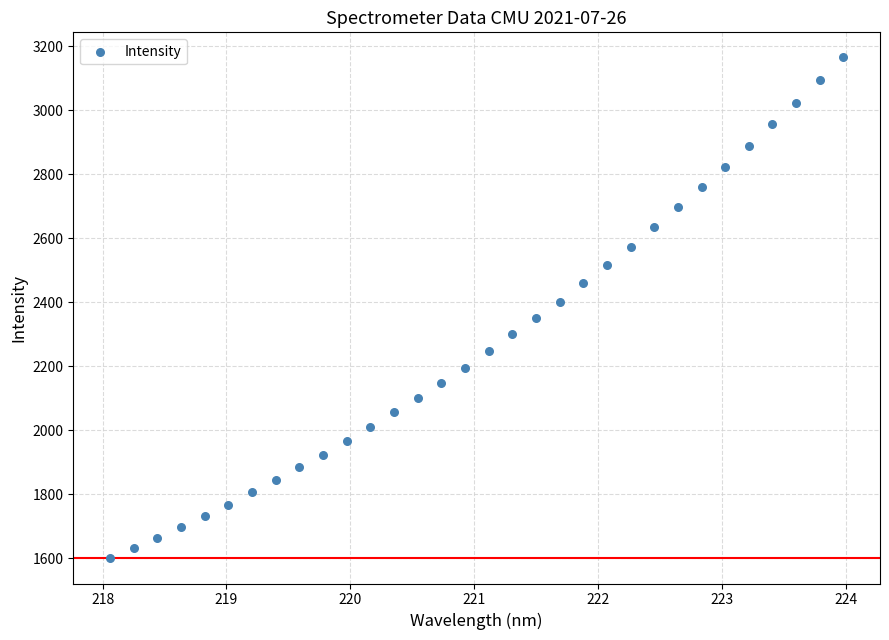

What is the range of X values (max minus min)?

5.9